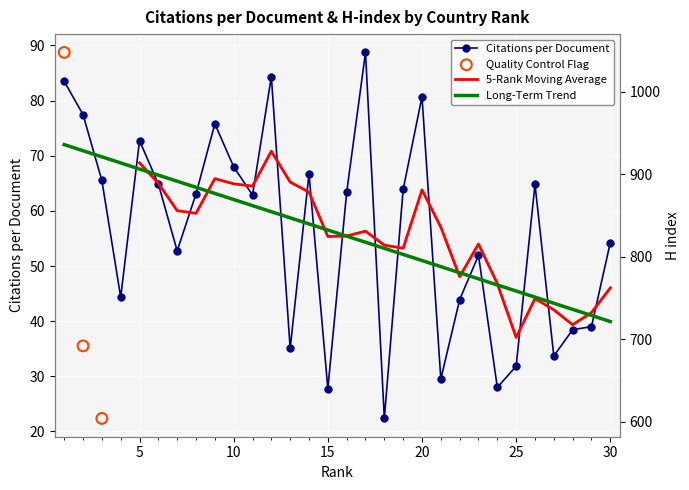

Between 30 and 27, which is larger?

30